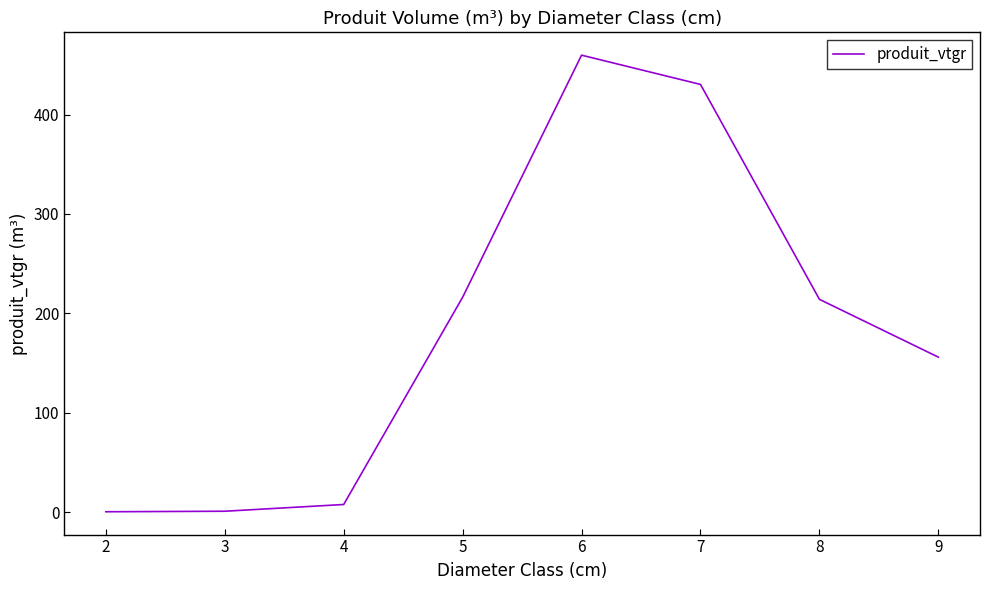

True or false: the data has more than 0 interior local peaks.

True